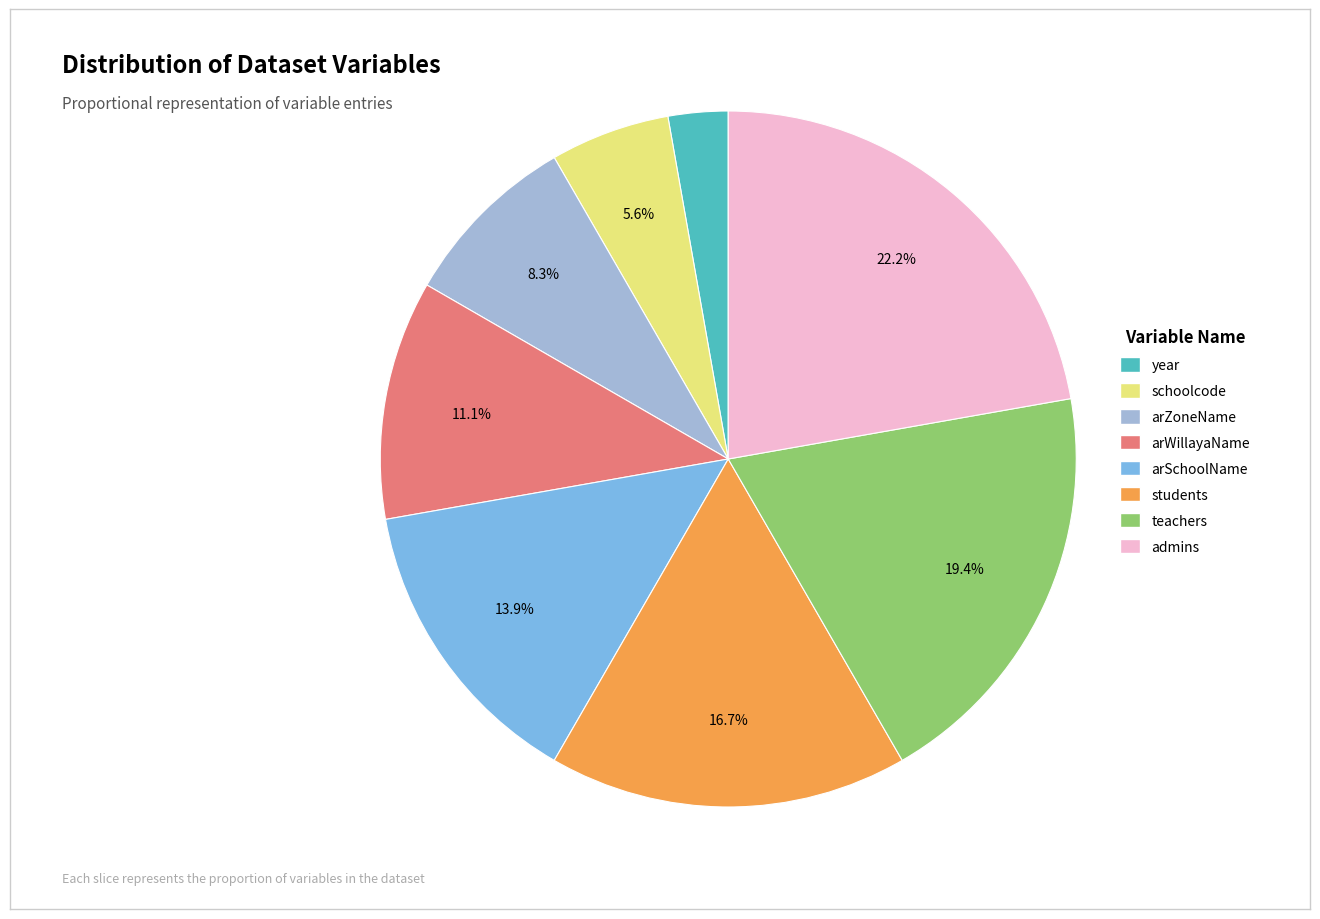

How many slices are in this pie chart?

8